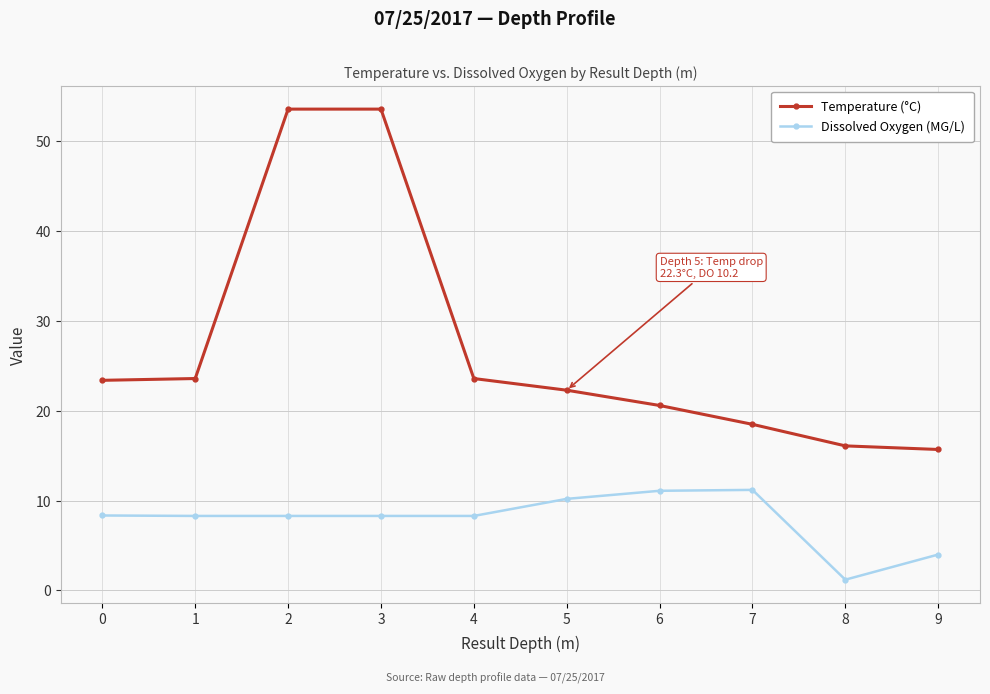

Does the chart have visible grid lines?

Yes